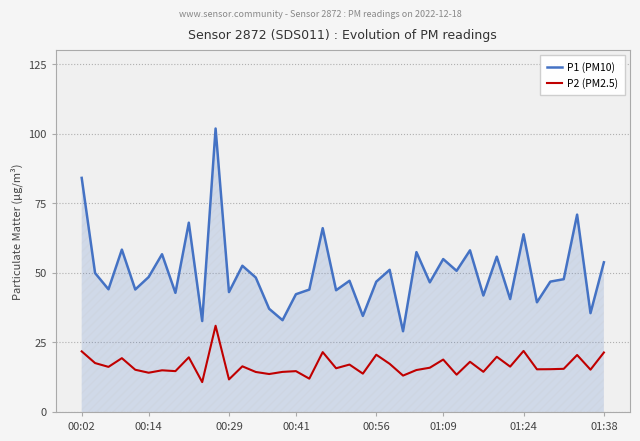

Which series has the largest total across all categories?

P1 (PM10)